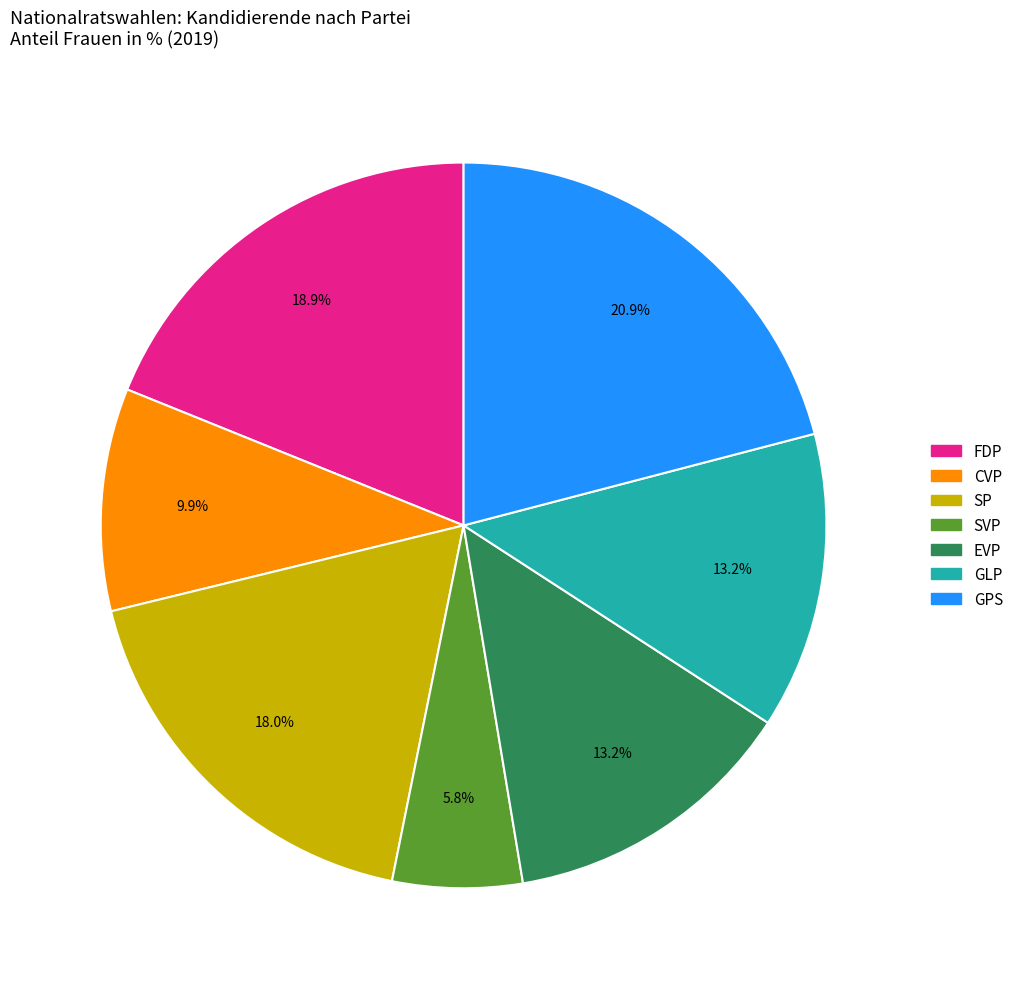

Does any single category account for the majority?

No